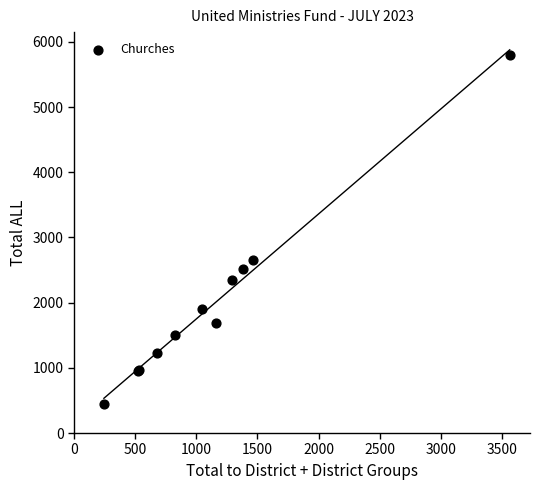

What Y value in the scatter plot is closest to 3121?

2655.5